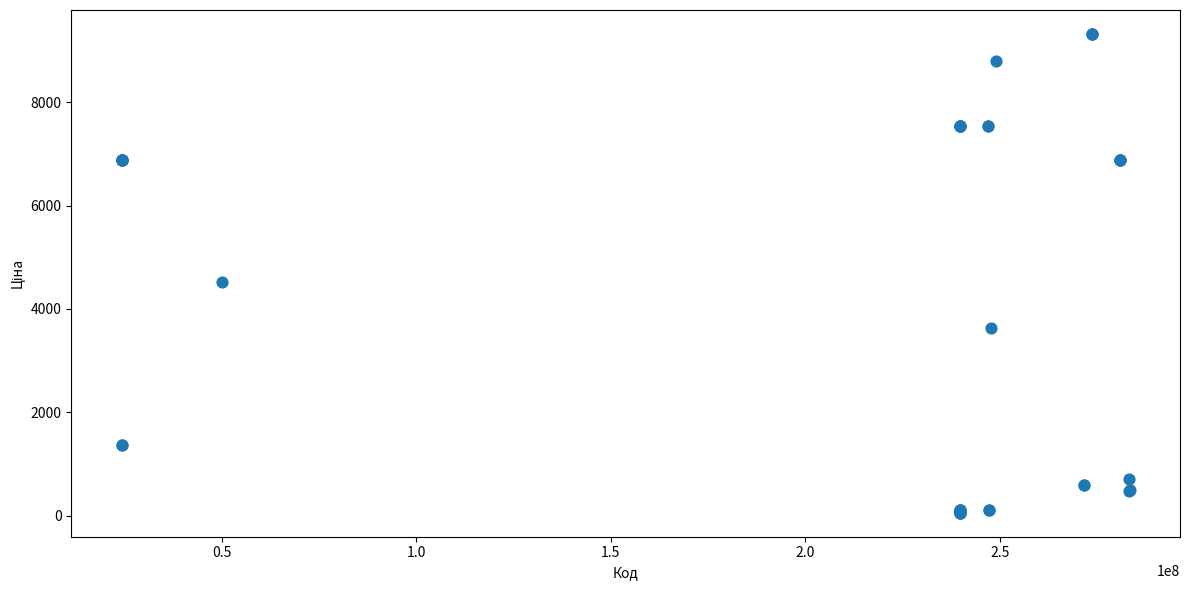

What Y value in the scatter plot is closest to 4689?

4531.4